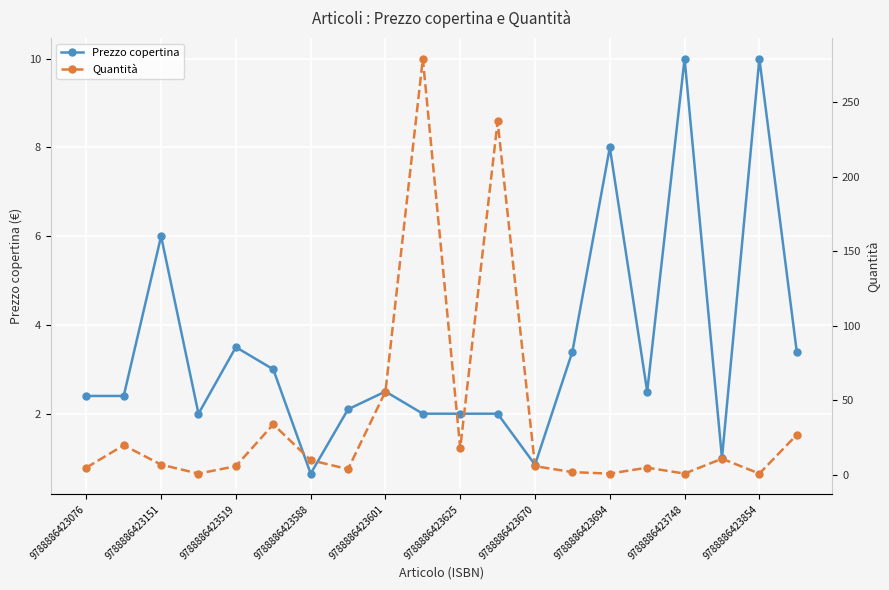

Where is the first local maximum for Prezzo copertina?

9788886423151